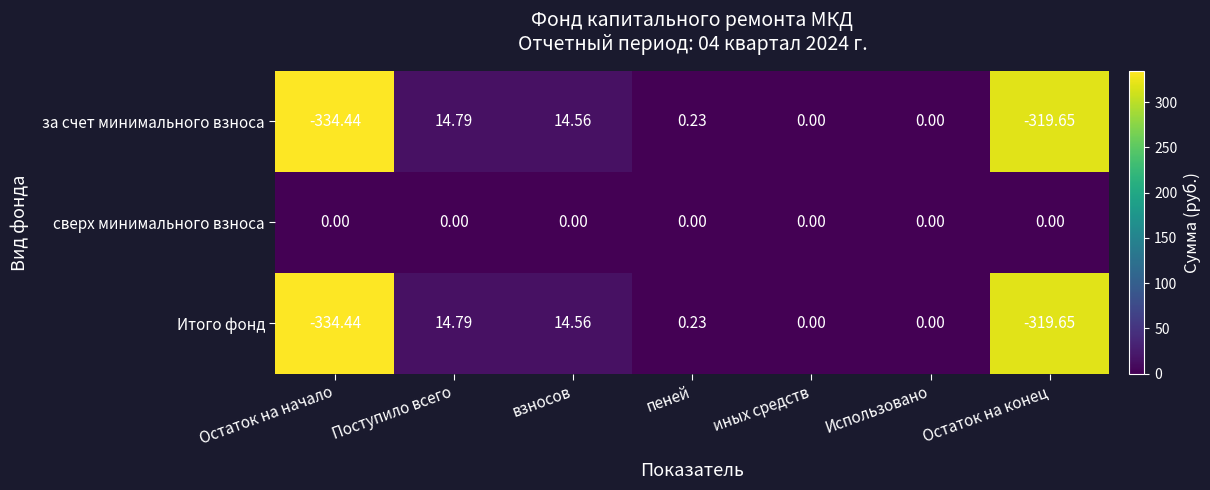

At which label does Итого фонд first exceed 0?

Поступило всего